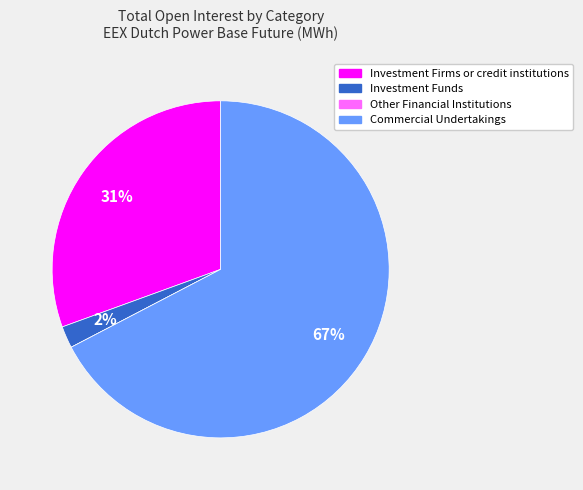

Approximately how many times larger is the value at Investment Firms or credit institutions compared to Commercial Undertakings?

0.5